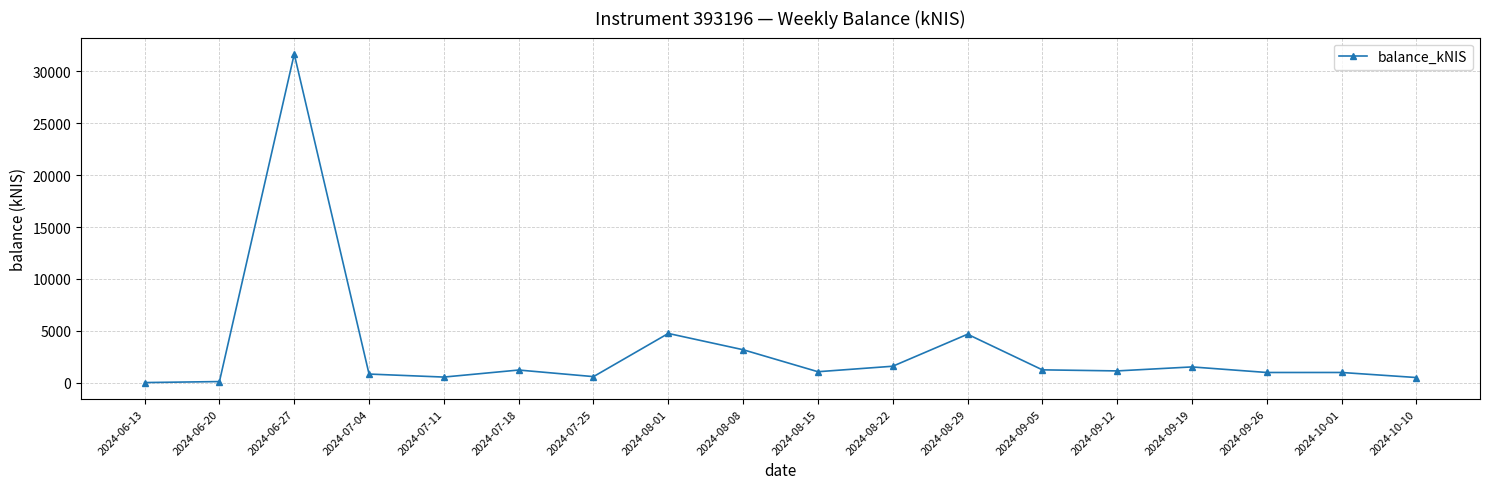

Approximately how many times larger is the value at 2024-10-01 compared to 2024-07-18?

0.8